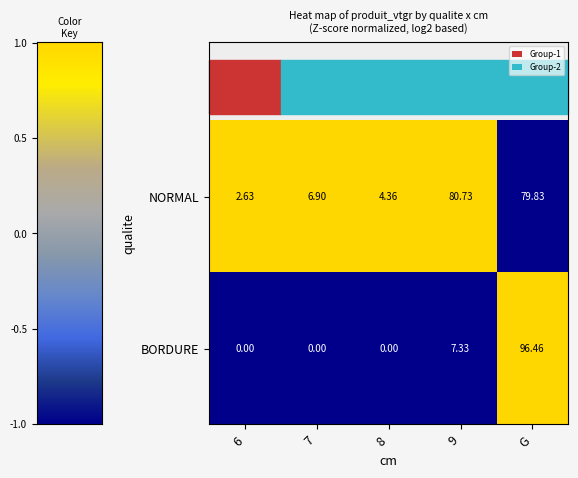

Count the number of categories in the chart.

5